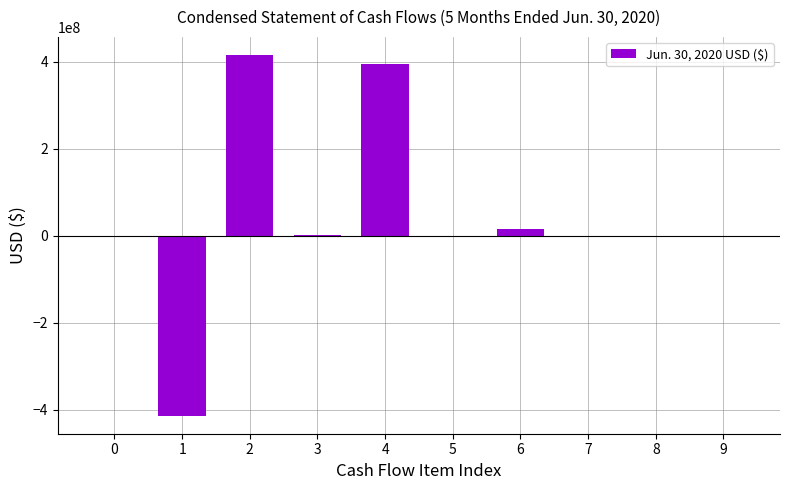

What is the maximum value shown in the chart?

415664693